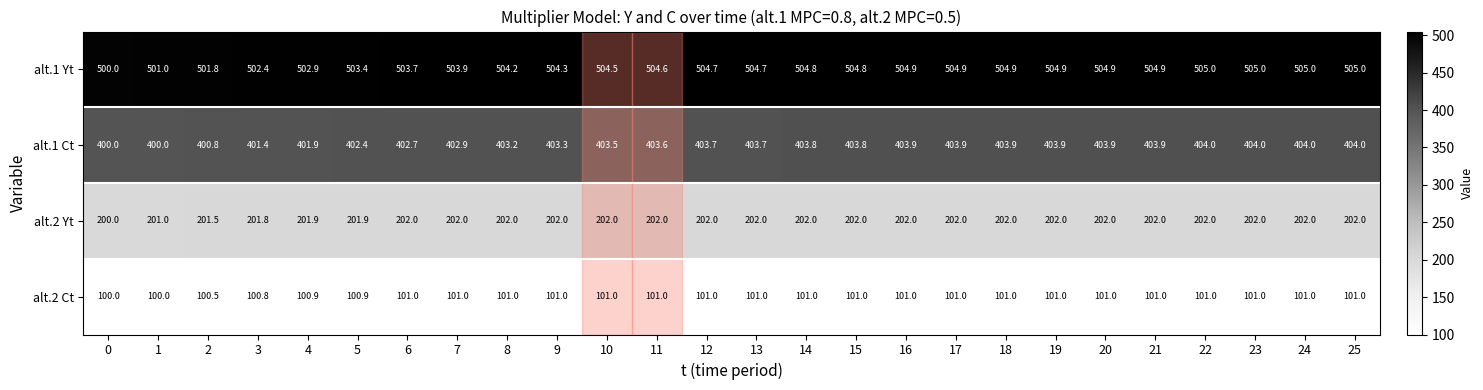

Between 0 and 2, which series saw the biggest shift?

alt.1 Yt